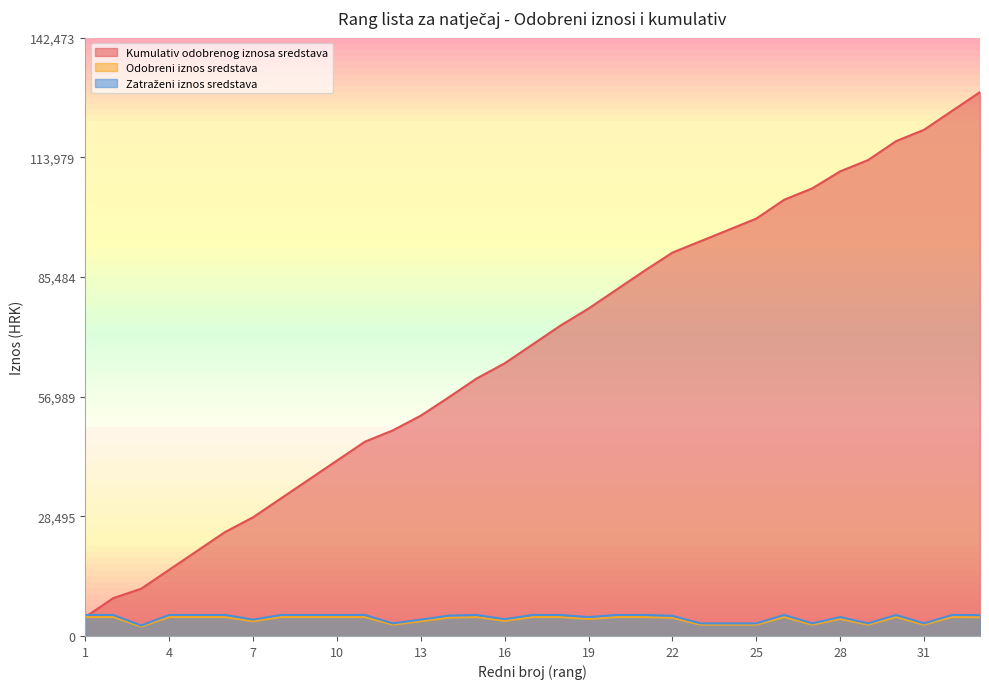

What is the minimum value for Kumulativ odobrenog iznosa sredstava?

4500.0